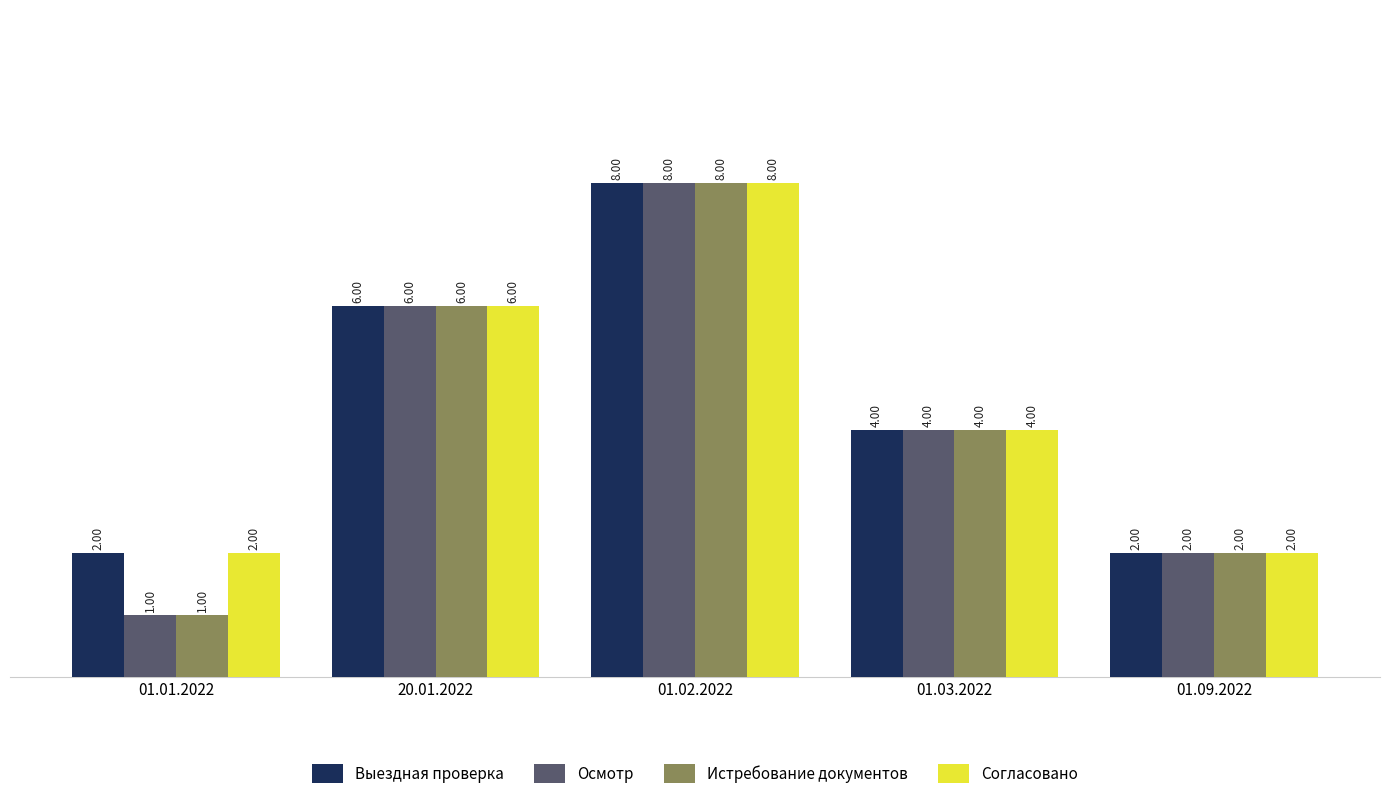

What is the minimum value for Осмотр?

1